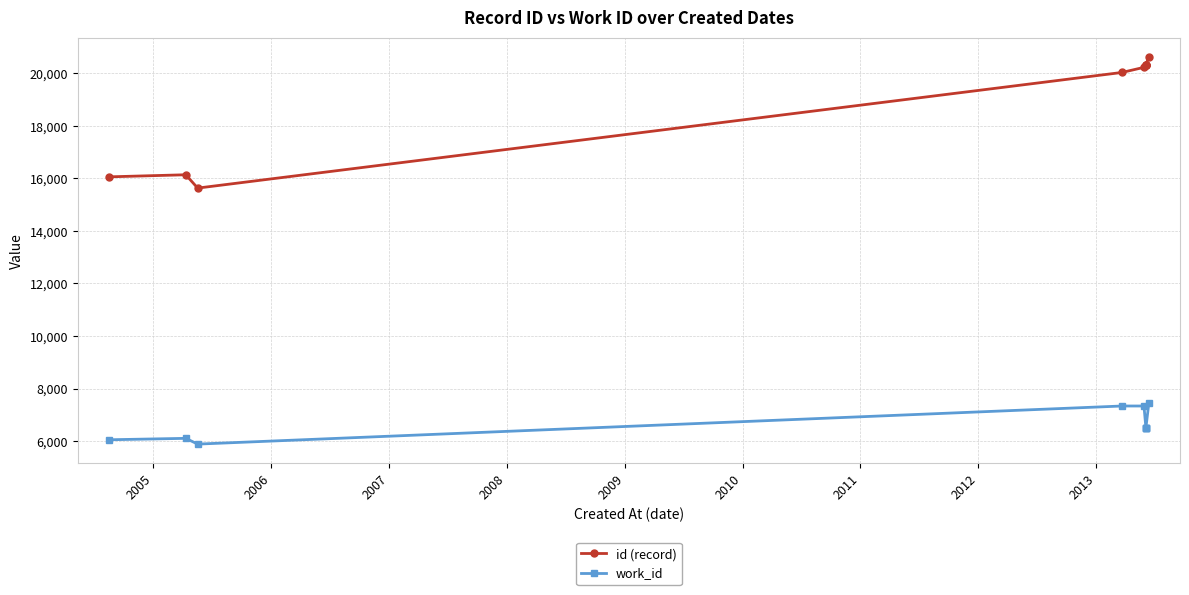

Is the value of id (record) at 2005 greater than the value of work_id at 2008?

Yes